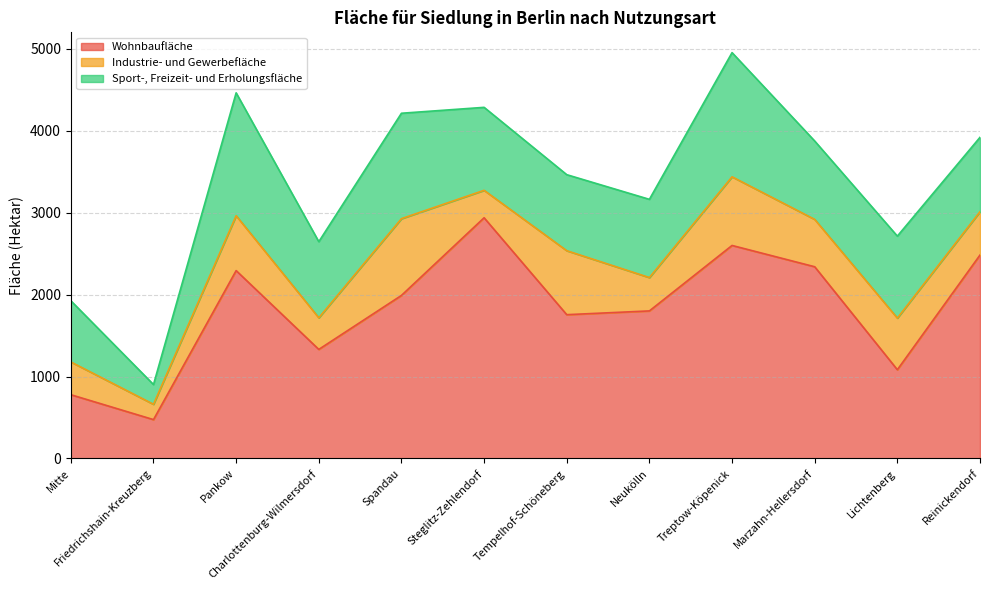

At which category does Industrie- und Gewerbefläche reach its first local valley?

Friedrichshain-Kreuzberg